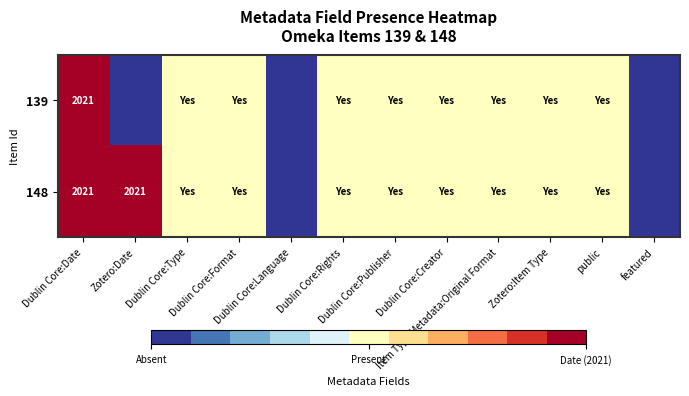

How many series are shown in this chart?

2